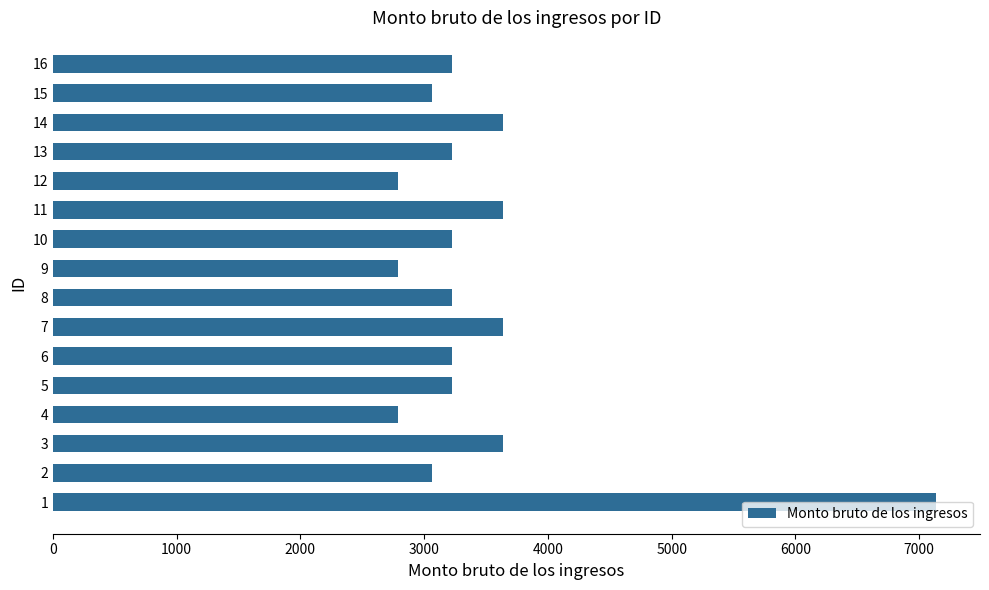

The value at 13 is 3225.0. True or false?

True